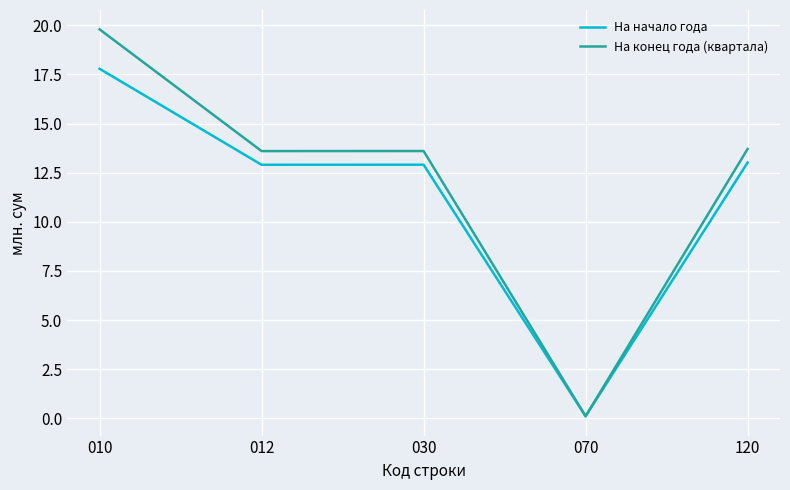

What is the spread (max minus min) of values at 030?

0.7